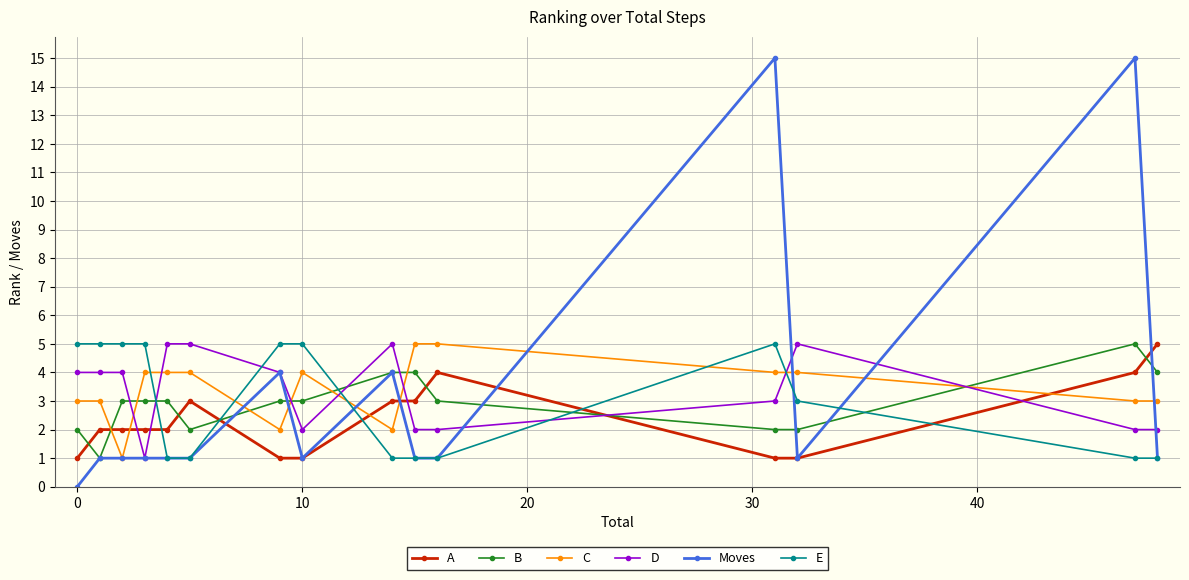

What is the value of the Moves point at the 7th from the left?

4